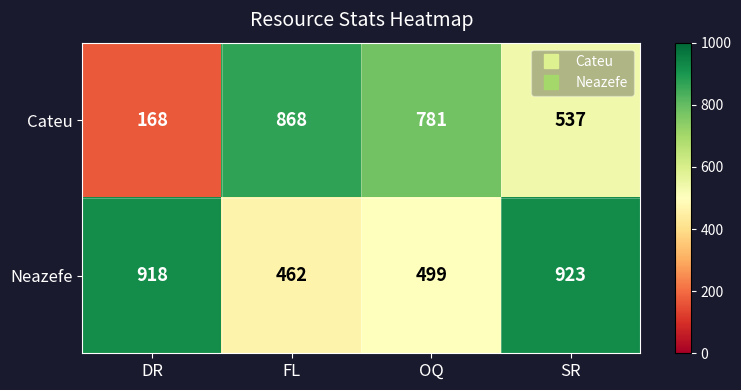

At how many categories does at least one series exceed 285?

4